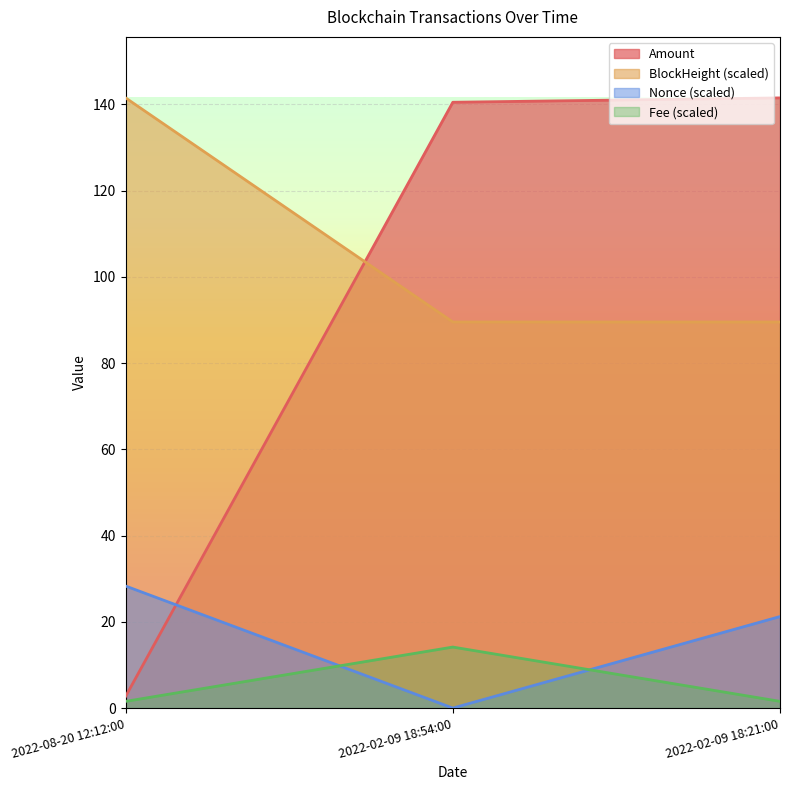

Between 2022-08-20 12:12:00 and 2022-02-09 18:21:00, which is larger?

2022-02-09 18:21:00